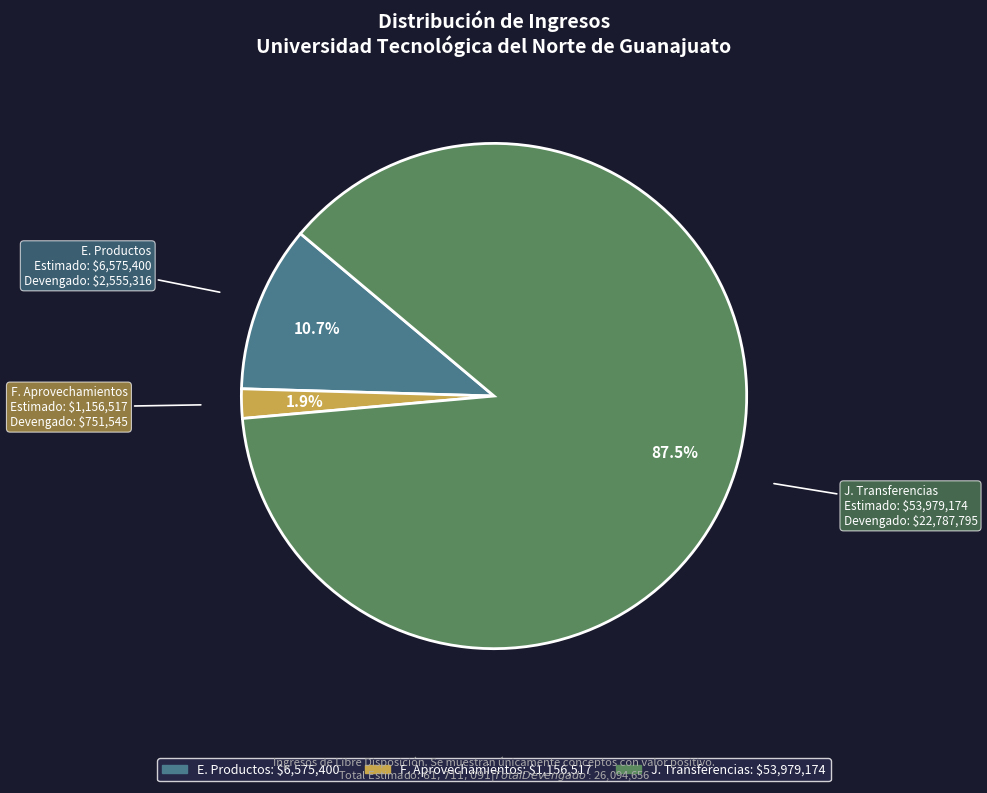

Between E. Productos and F. Aprovechamientos, which is larger?

E. Productos